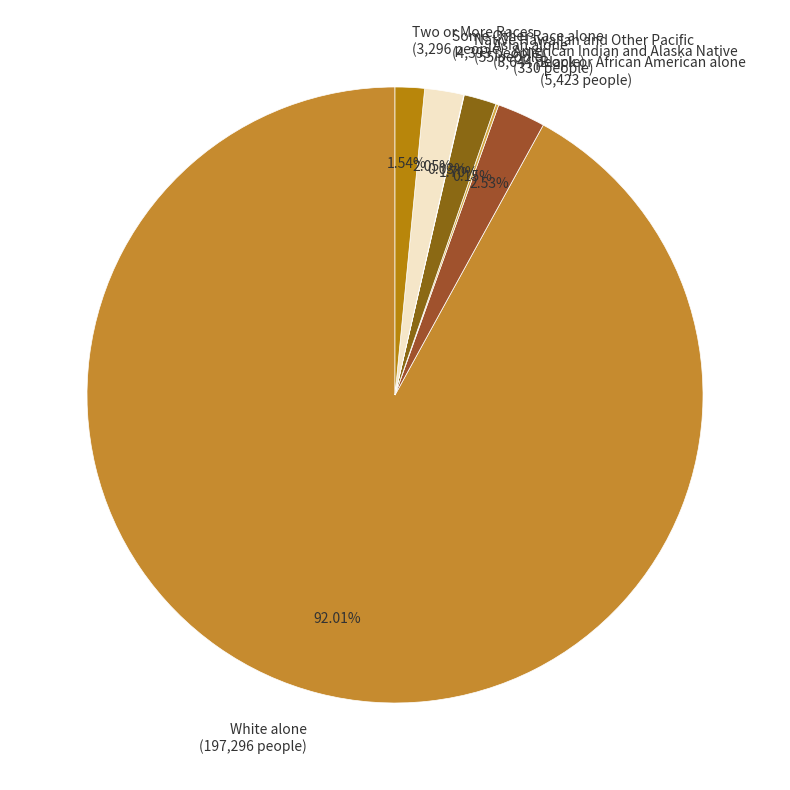

Approximately how many times larger is the value at Two or More Races (3,296 people) compared to Asian alone (3,644 people)?

0.9